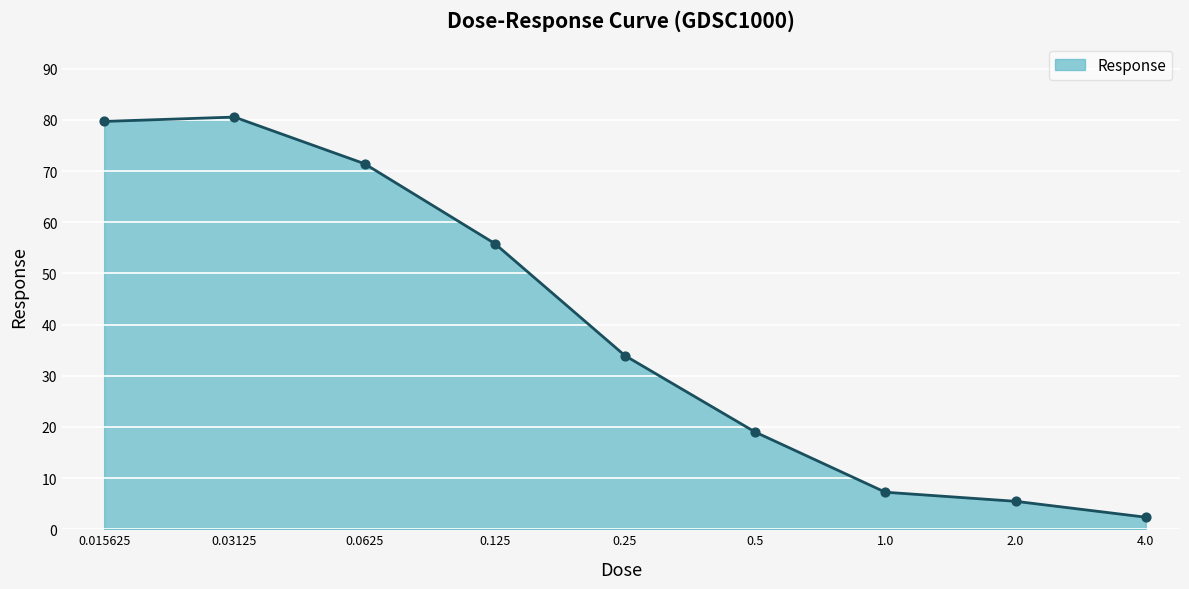

What is the difference between the maximum and minimum values?

78.2